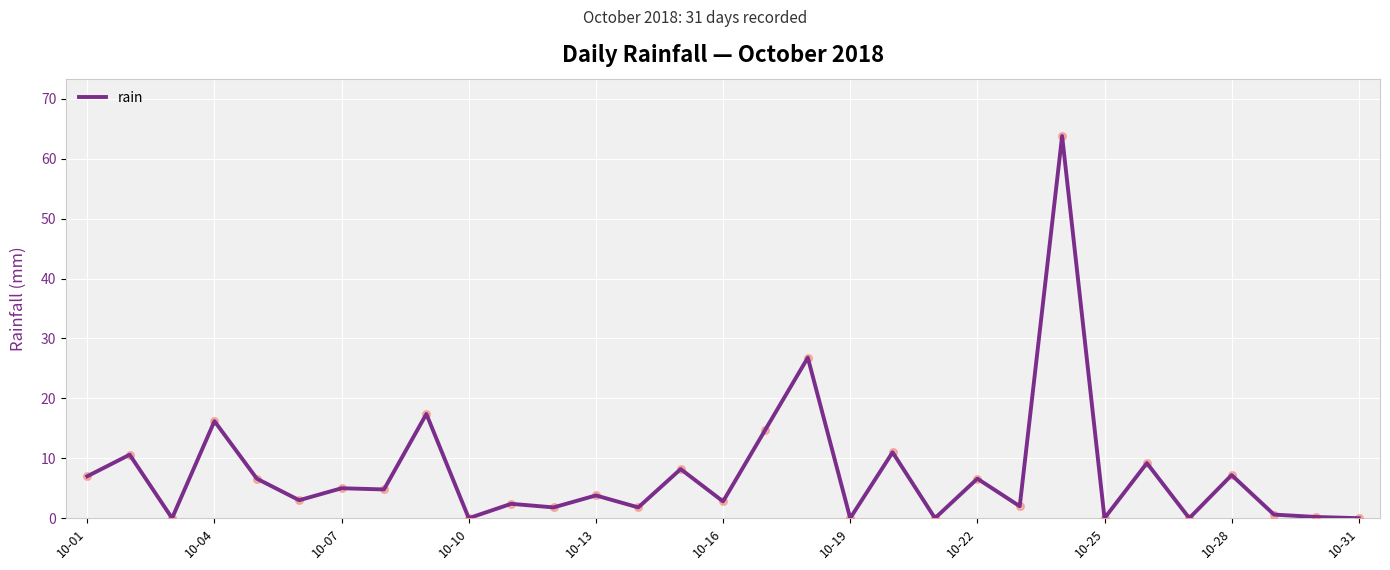

What is the maximum value shown in the chart?

63.8